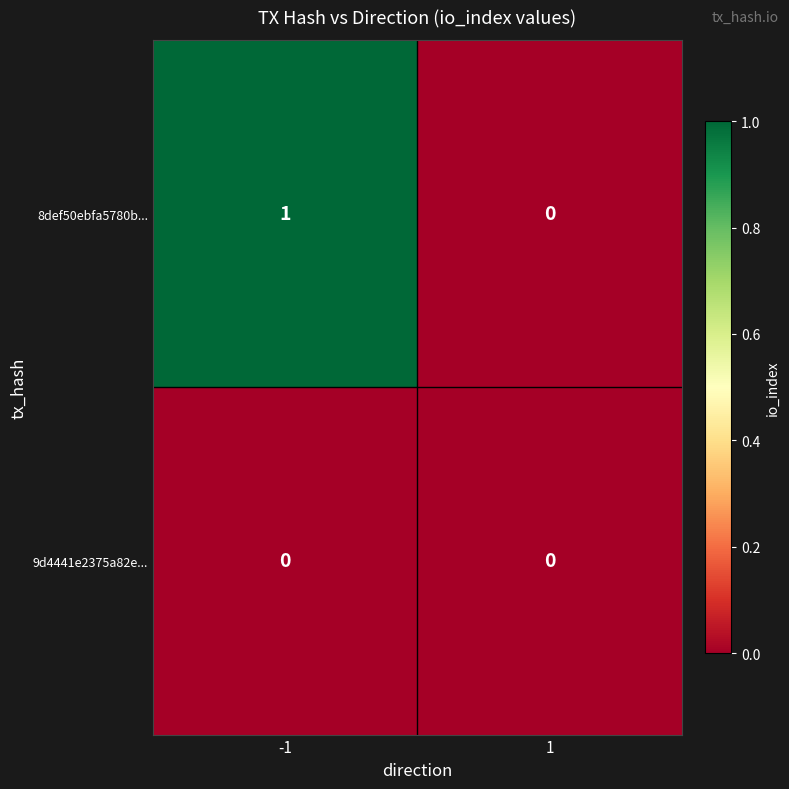

List the series in order of their overall mean, lowest first.

9d4441e2375a82e..., 8def50ebfa5780b...